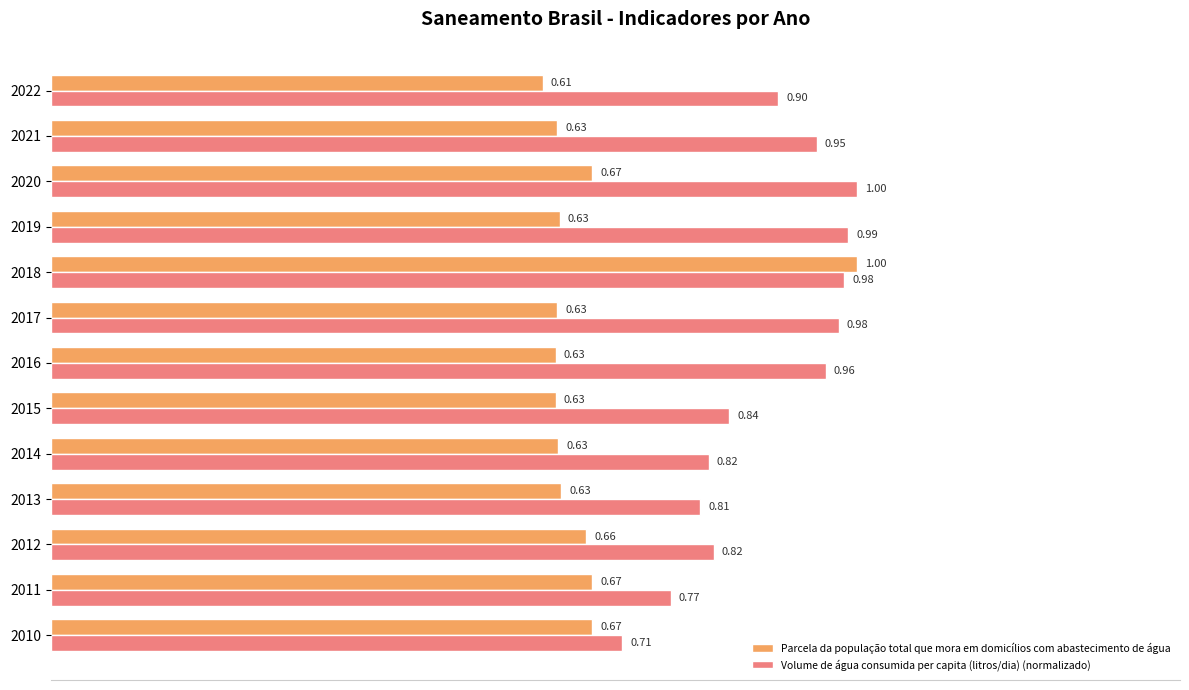

List the series in order of their overall mean, lowest first.

Parcela da população total que mora em domicílios com abastecimento de água, Volume de água consumida per capita (litros/dia) (normalizado)